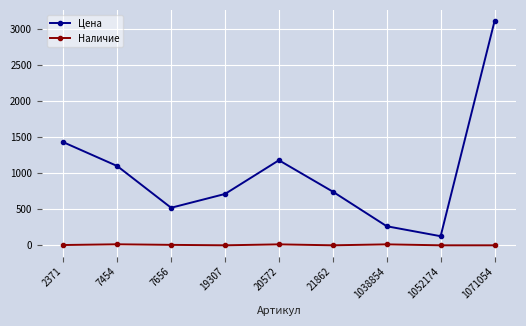

Which series has the widest spread of values?

Цена